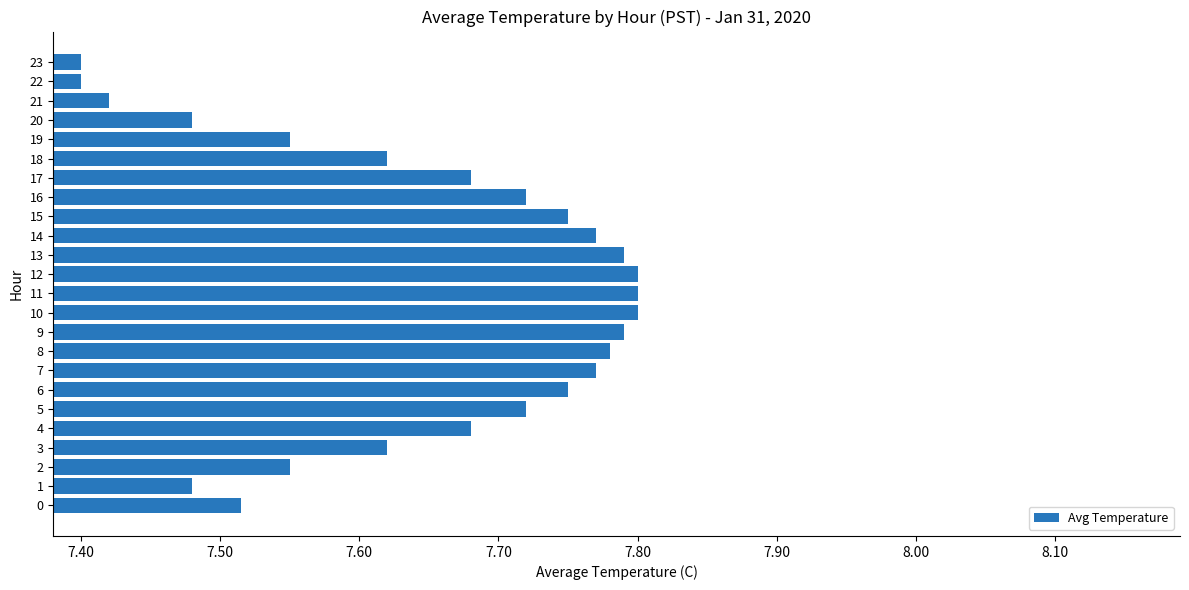

Is it true that the value at 12 is 7.8?

True